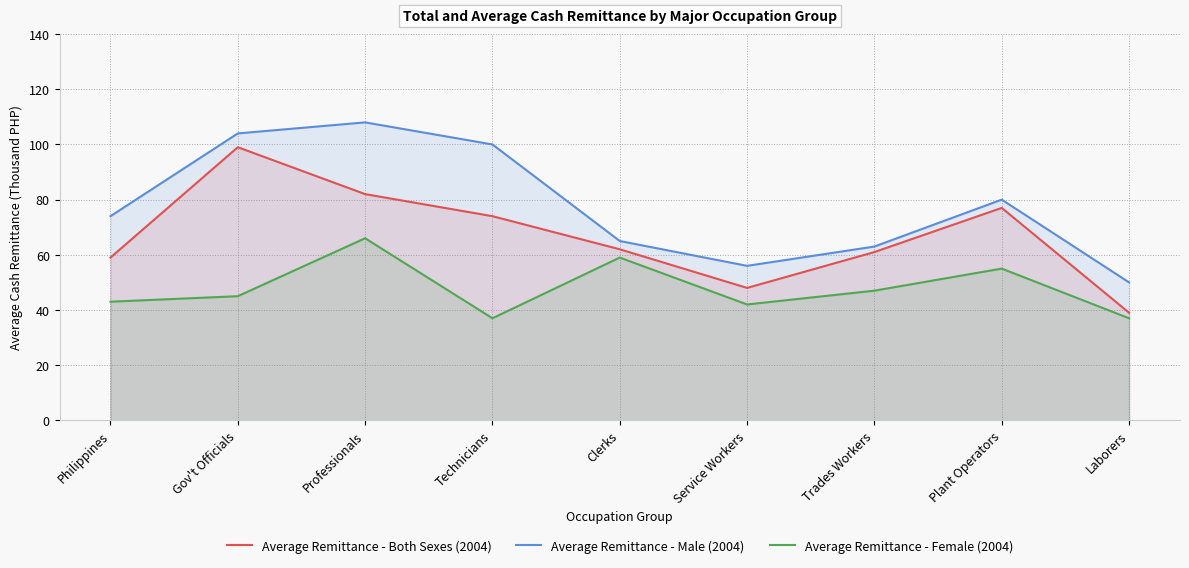

The Average Remittance - Male (2004) series shows 100 at Technicians. True or false?

True